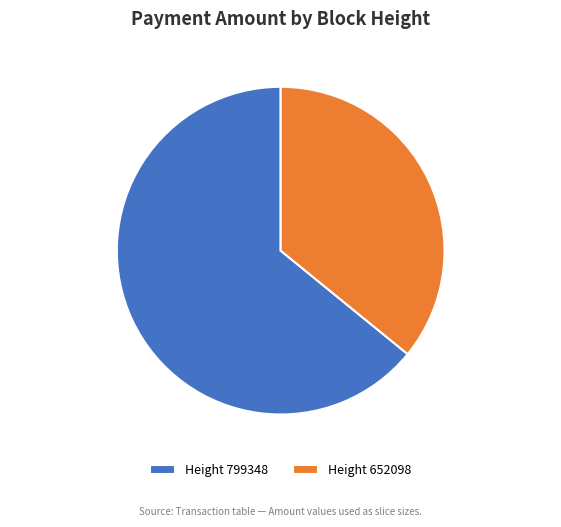

Does any single category account for the majority?

Yes